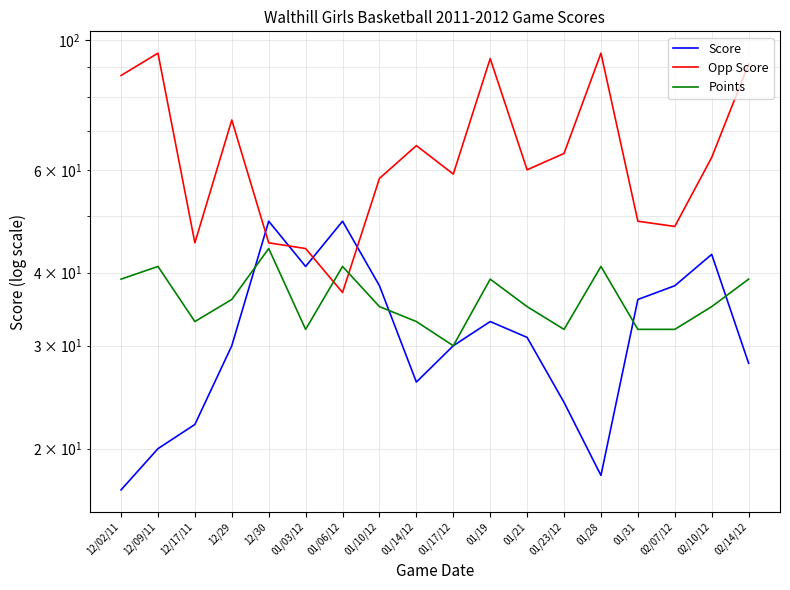

Reading right to left, list all the values displayed in this chart.

Score: 28	43	38	36	18	24	31	33	30	26	38	49	41	49	30	22	20	17
Opp Score: 91	63	48	49	95	64	60	93	59	66	58	37	44	45	73	45	95	87
Points: 39	35	32	32	41	32	35	39	30	33	35	41	32	44	36	33	41	39